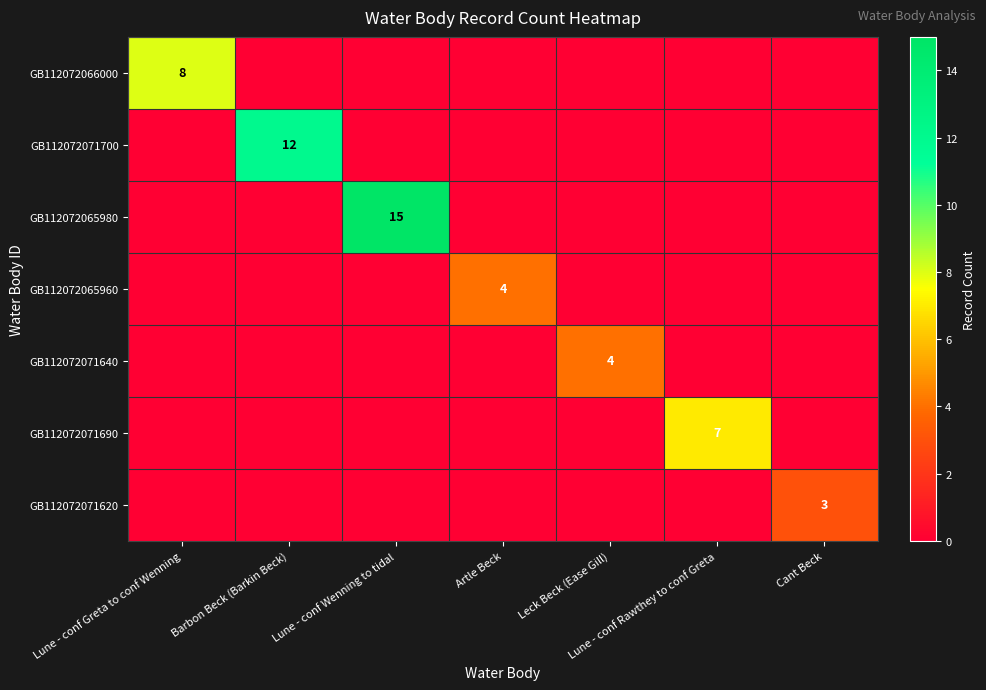

True or false: GB112072071700 has a value of 6 at Barbon Beck (Barkin Beck).

False